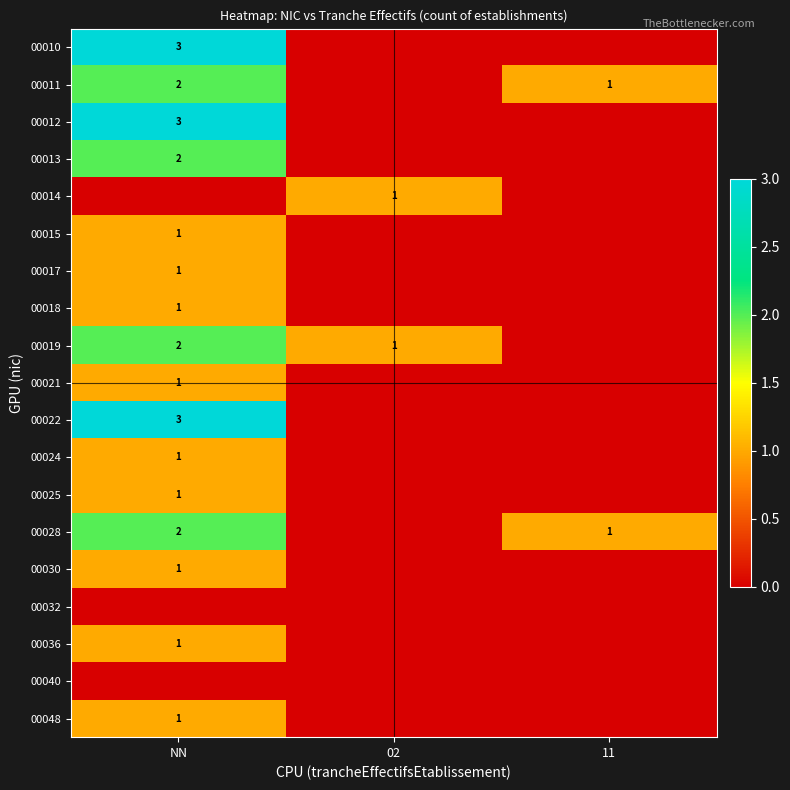

The 00013 series shows 3 at NN. True or false?

False